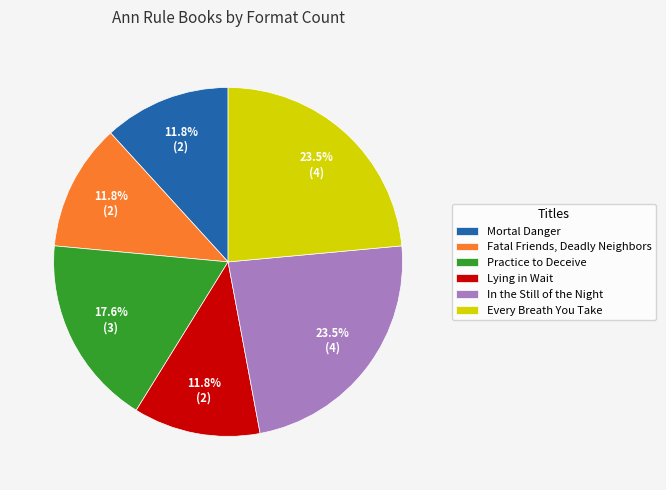

Does any single category account for the majority?

No